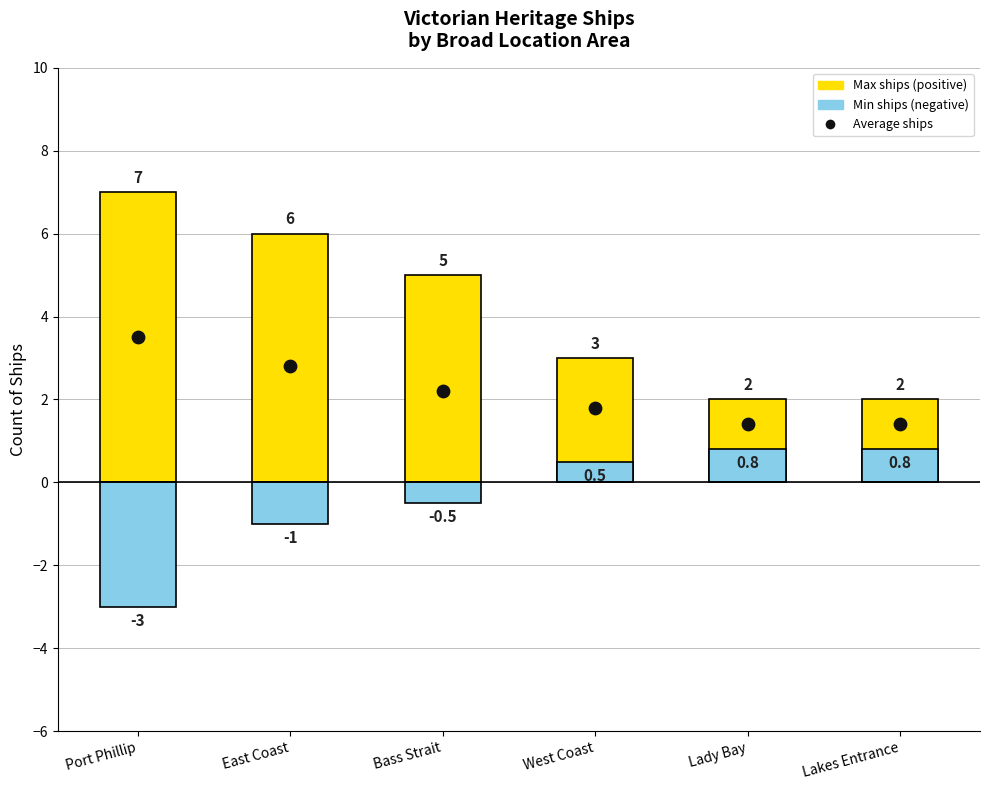

Which series has the largest Y range (max minus min)?

Maximum count (positive)